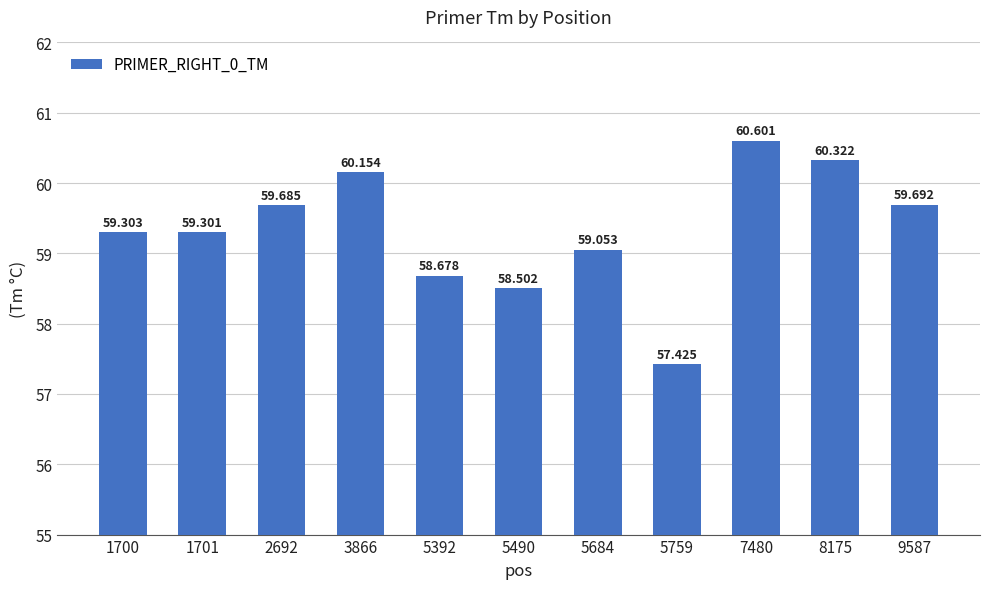

What is the value of the 5th bar from the left?

58.7